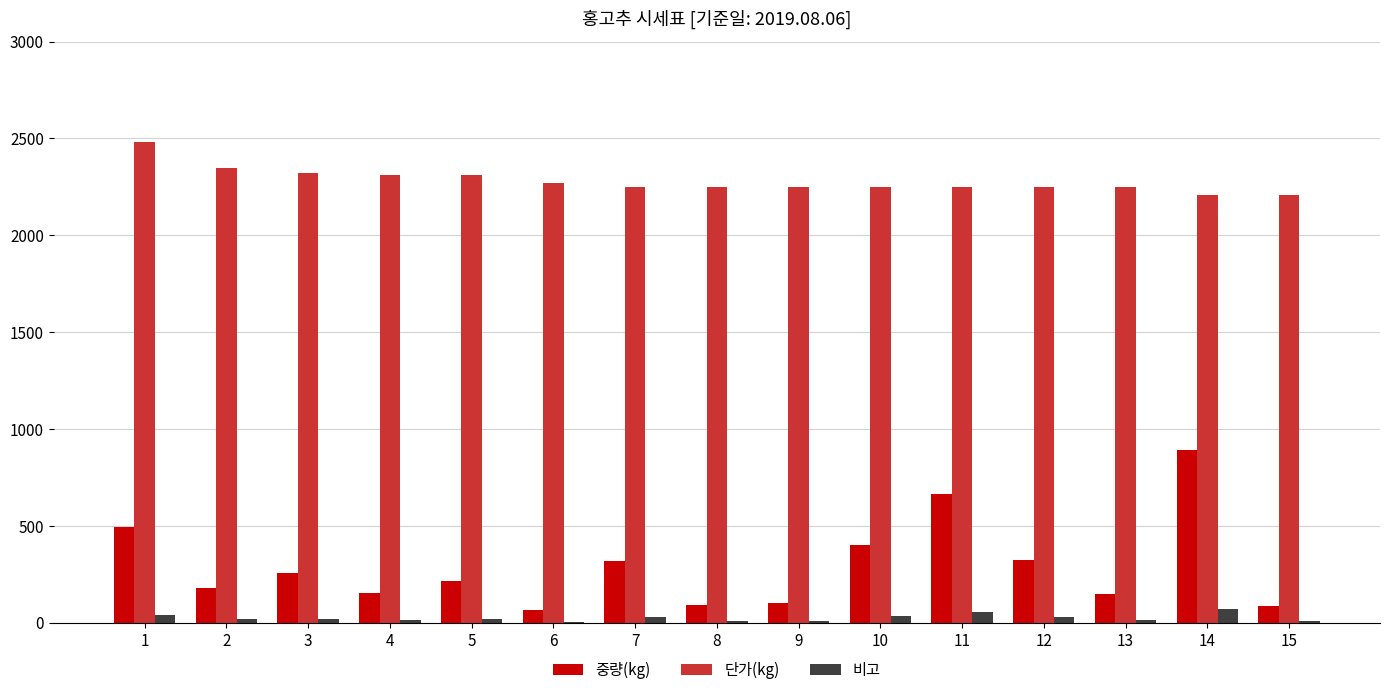

Which series has the largest total across all categories?

단가(kg)